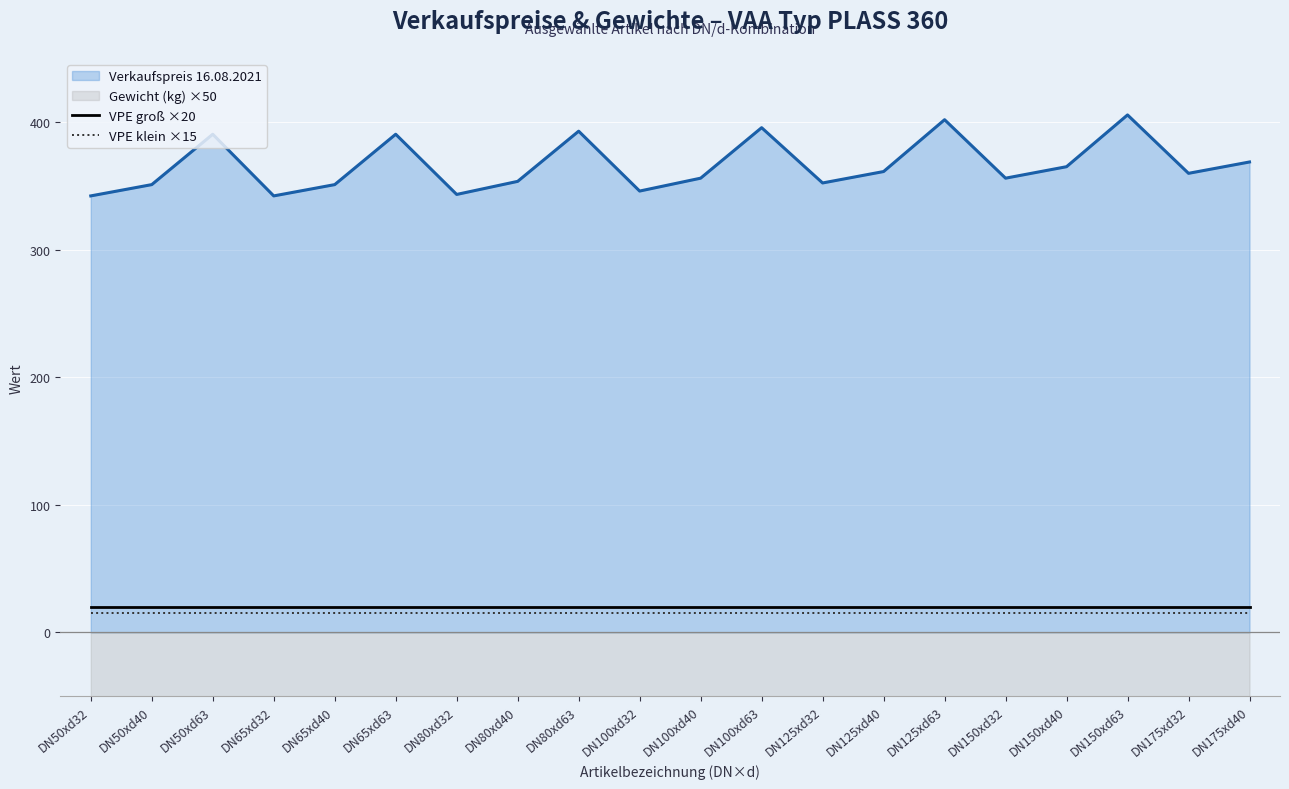

Between DN65xd32 and DN50xd32, which is larger?

DN65xd32